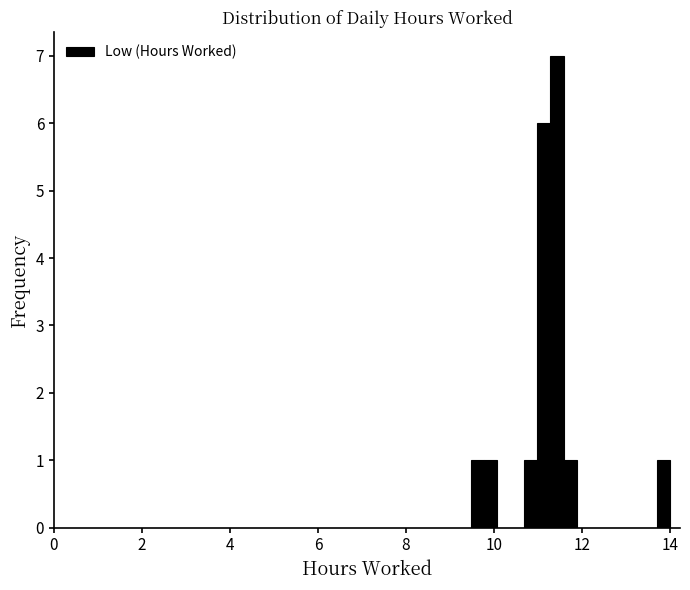

Read against the x-axis, roughly where is the centre of the tallest bar?

11.4